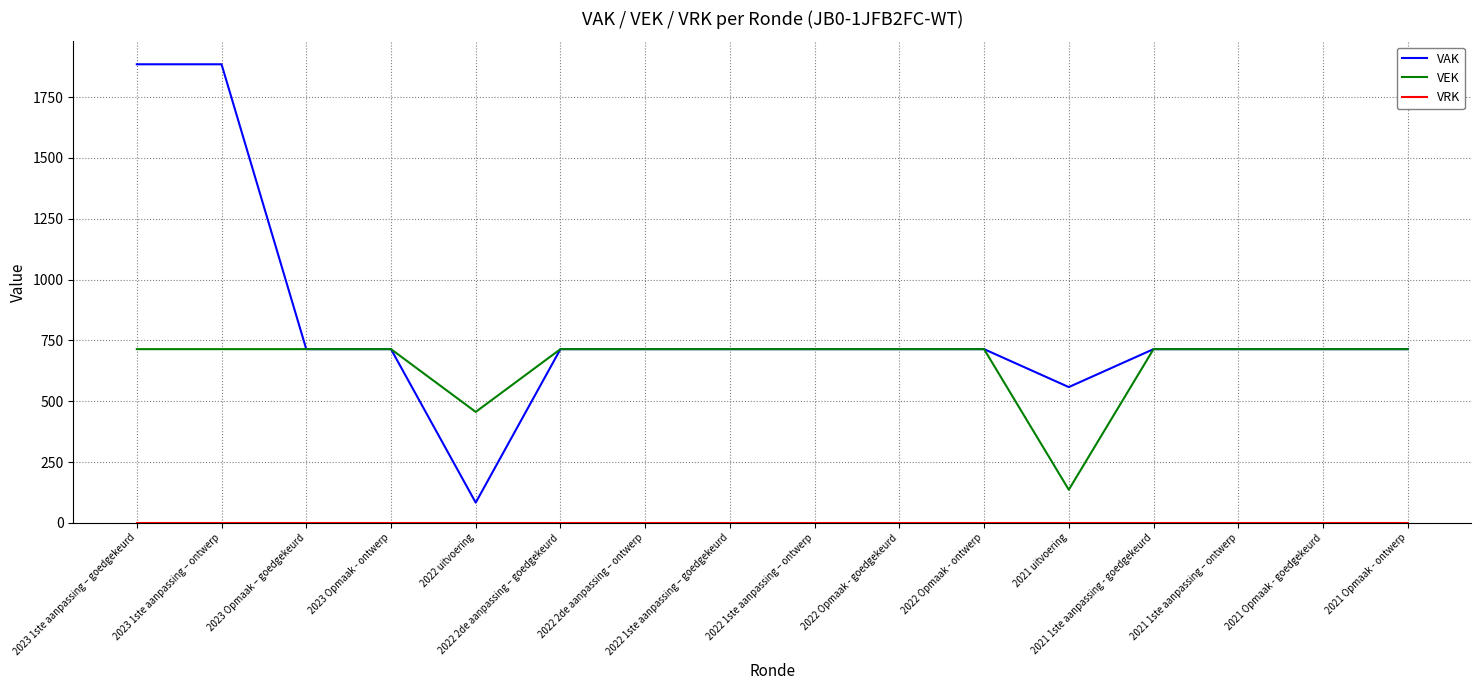

Which series has the largest total across all categories?

VAK